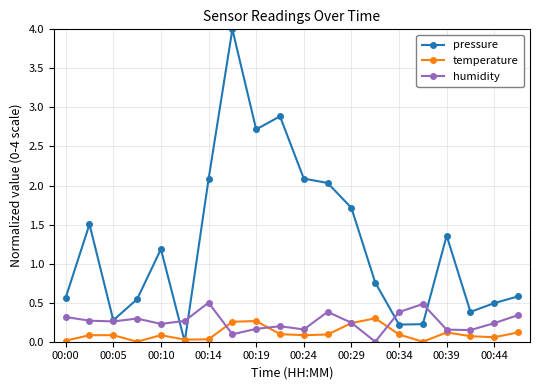

Which series has the largest range (max minus min)?

pressure